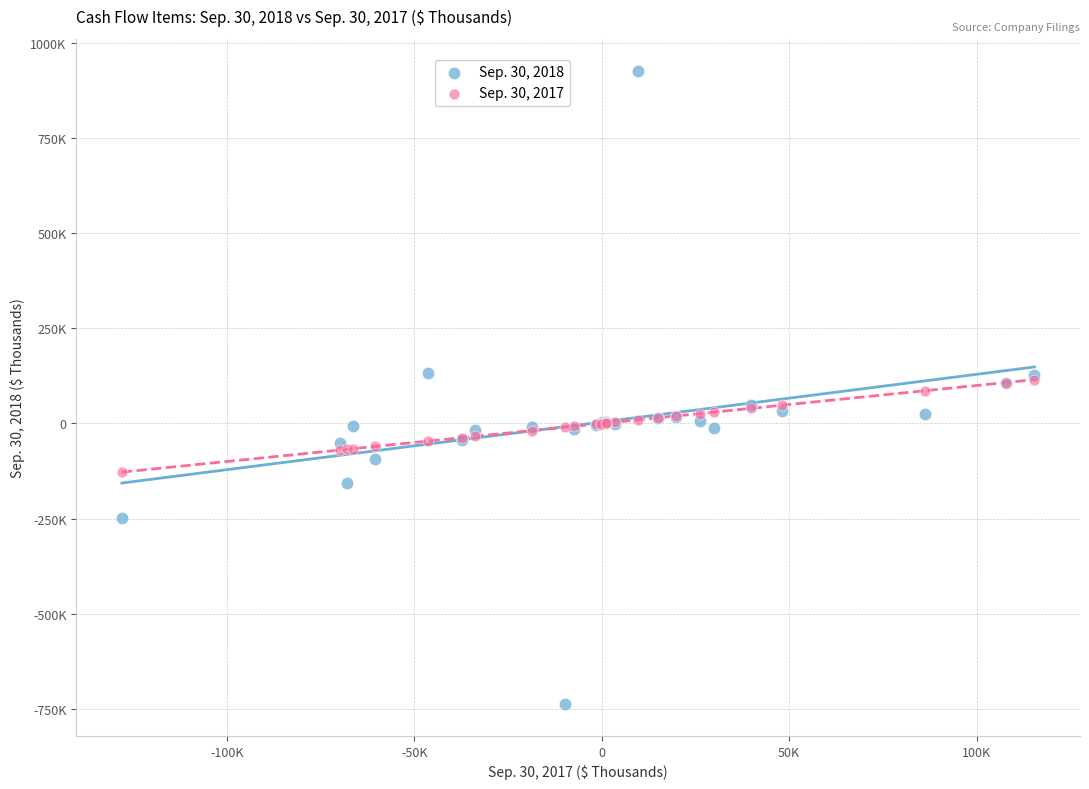

What are all the series names shown in the legend?

Sep. 30, 2018, Sep. 30, 2017